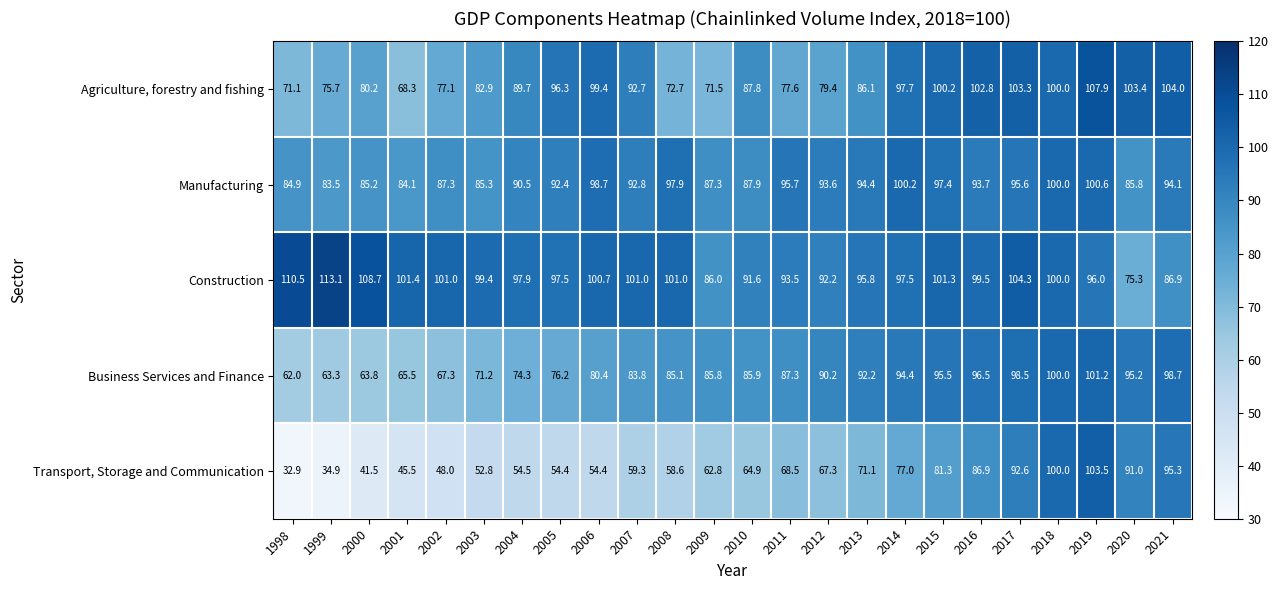

Which series has the widest spread of values?

Transport, Storage and Communication